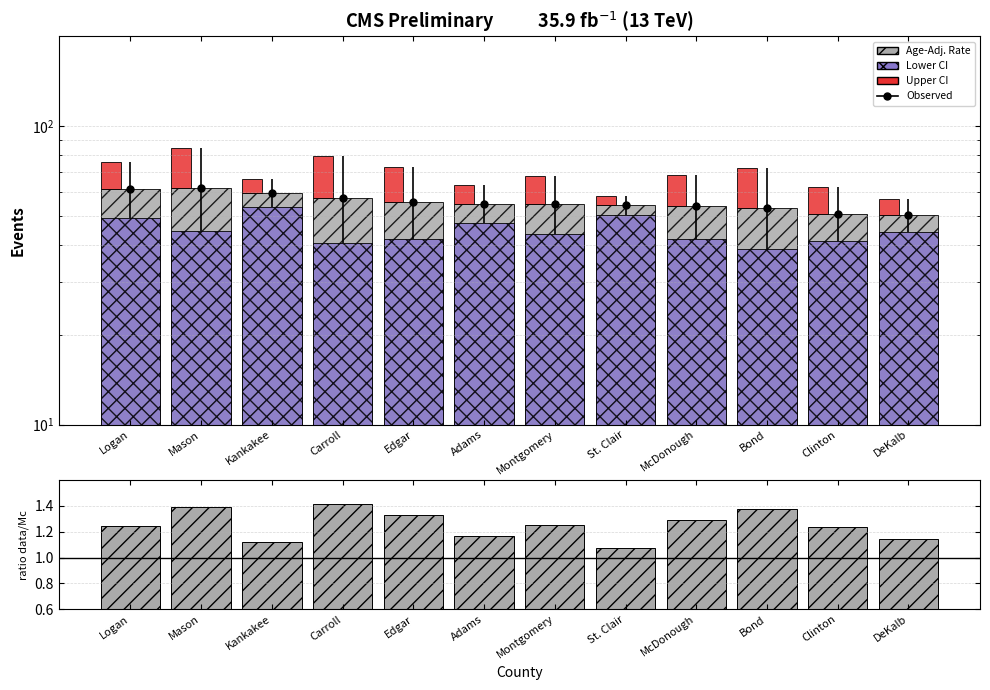

What is the total value across all series at McDonough?

111.9